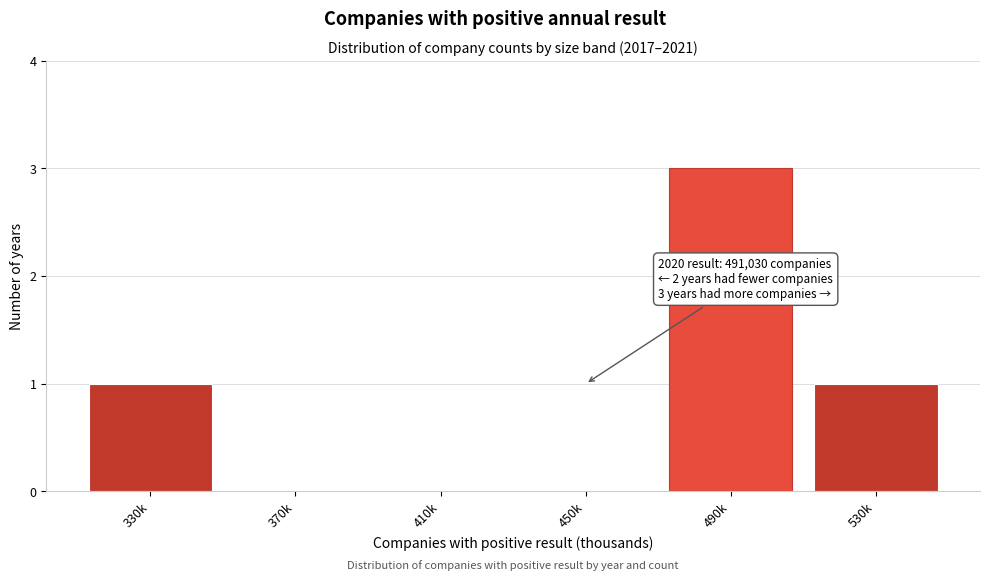

Reading left to right, transcribe all the data shown in this chart.

330k=1	370k=0	410k=0	450k=0	490k=3	530k=1